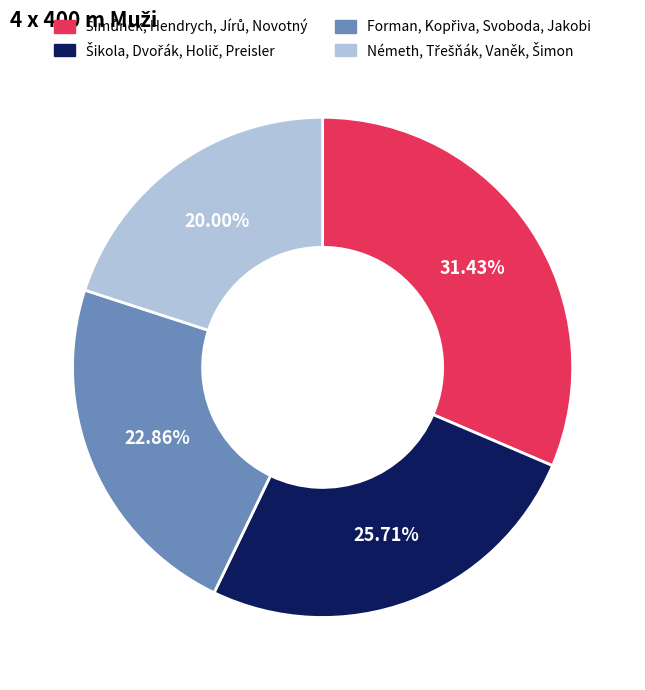

Is there a majority slice in this chart?

No